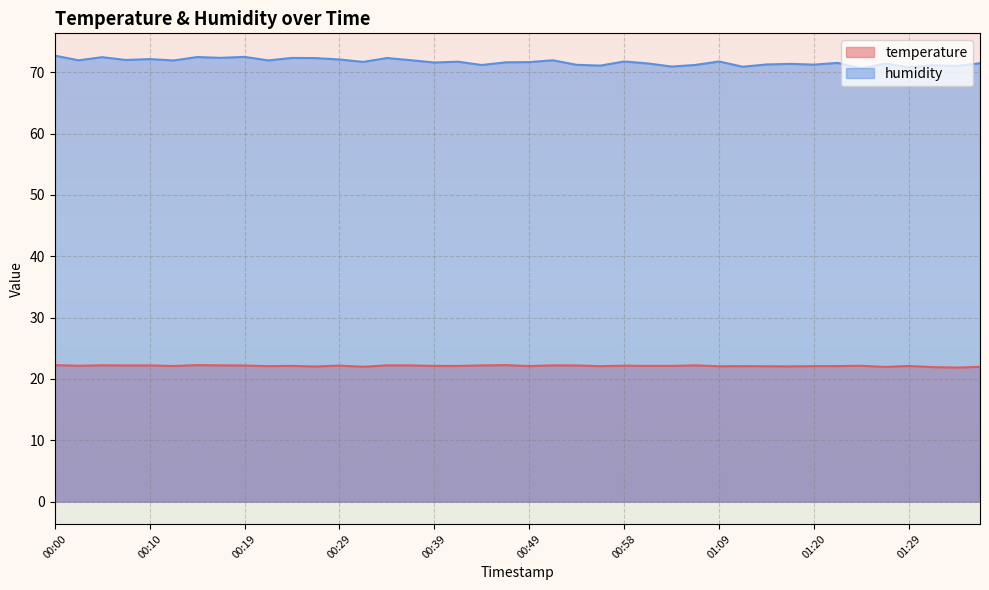

Where is temperature nearest to the value 22?

00:31